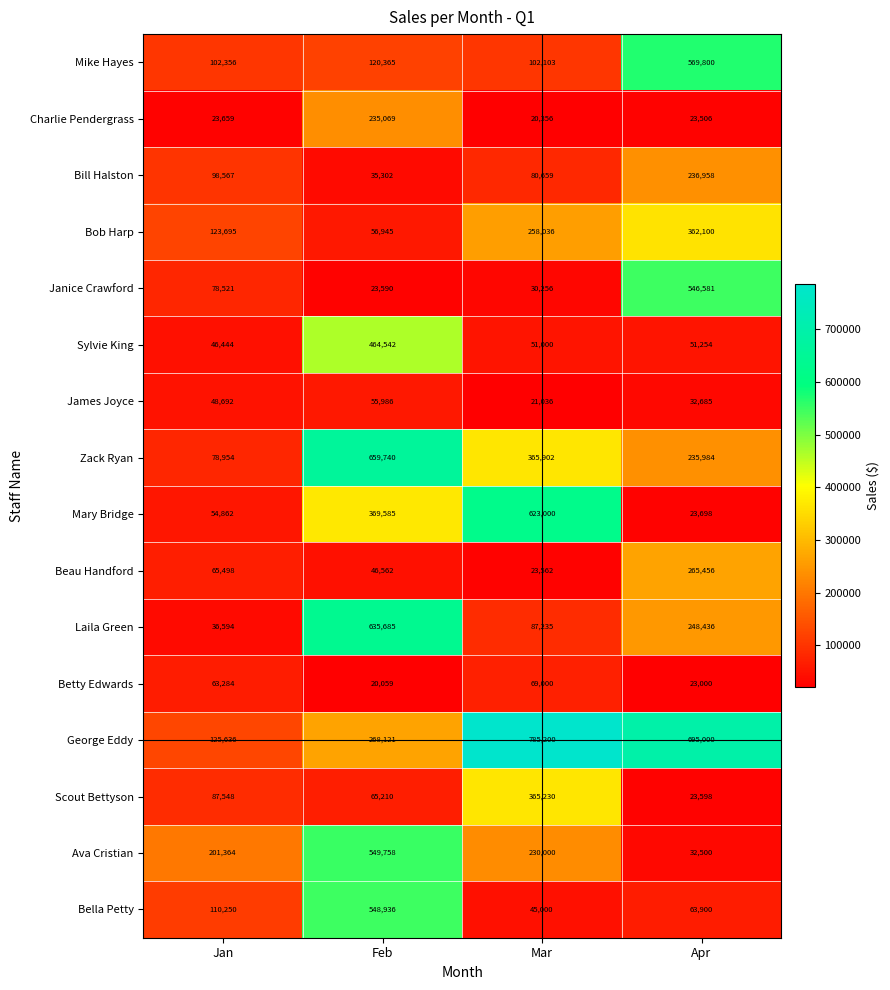

The Ava Cristian series shows 68375 at Jan. True or false?

False